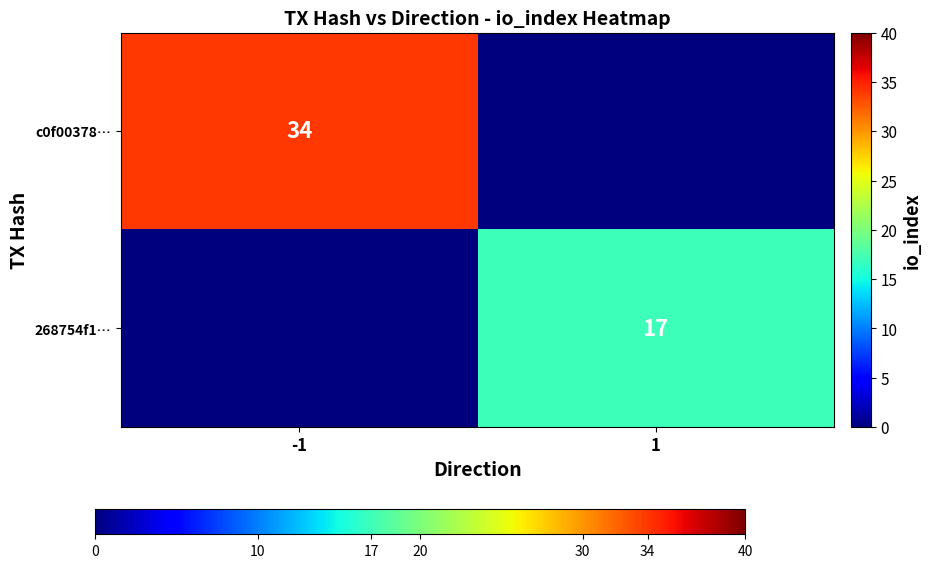

True or false: 268754f1… has a value of 17 at 1.

True